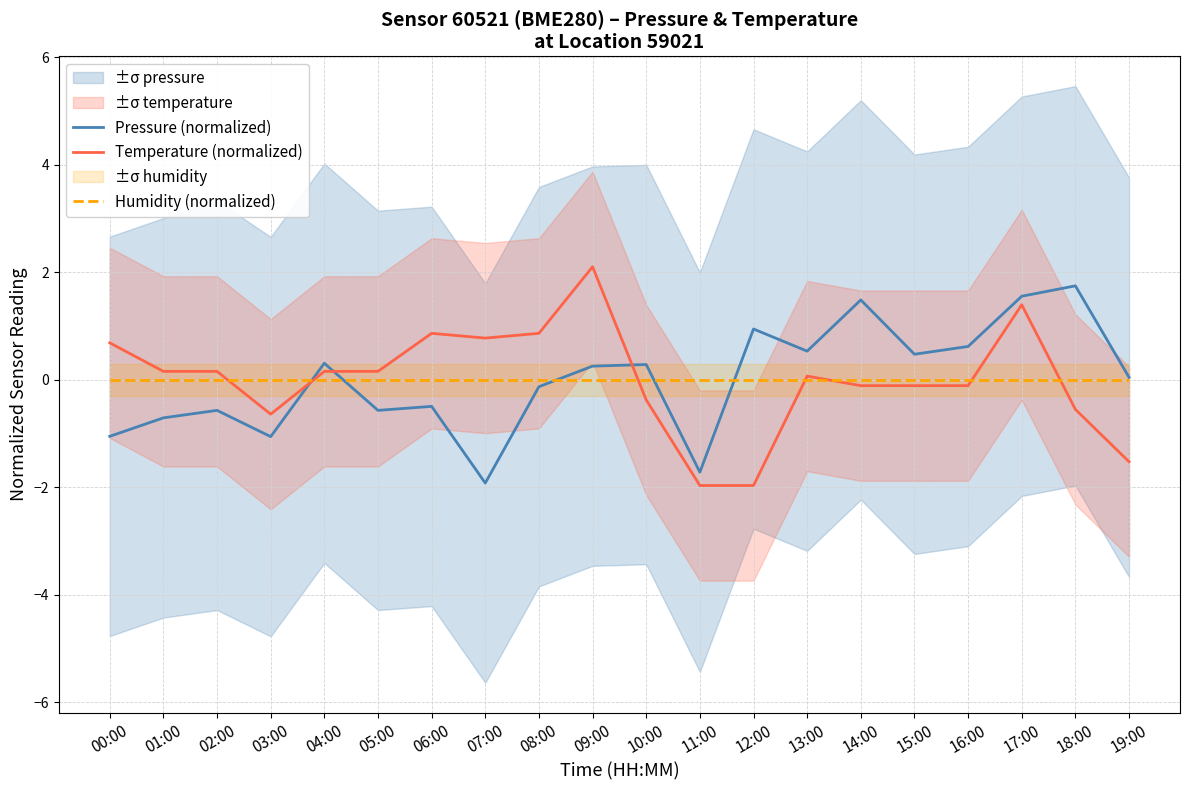

Between which two adjacent categories do Humidity (normalized) and Pressure (normalized) first intersect?

03:00 and 04:00